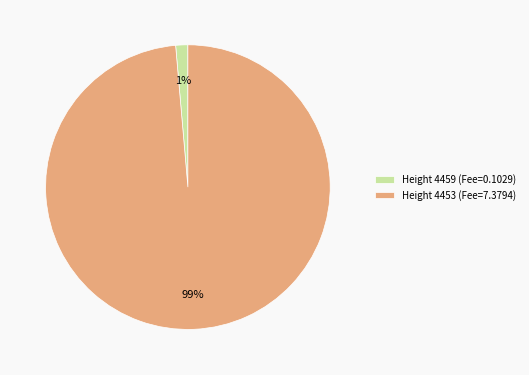

Combined, do Height 4459 (Fee=0.1029) and Height 4453 (Fee=7.3794) account for over 50%?

Yes